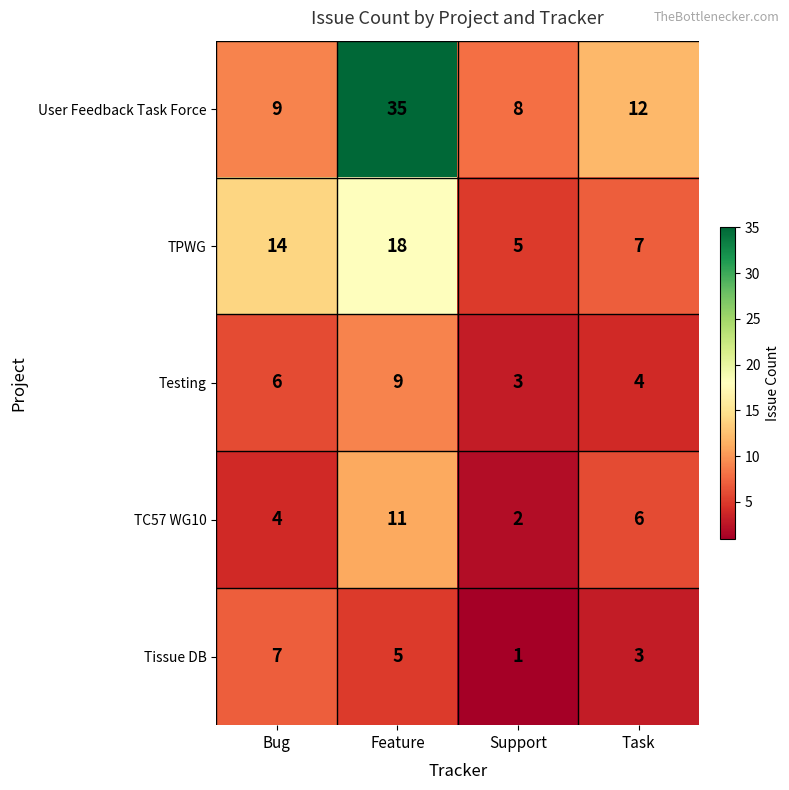

Which series has the largest total across all categories?

User Feedback Task Force